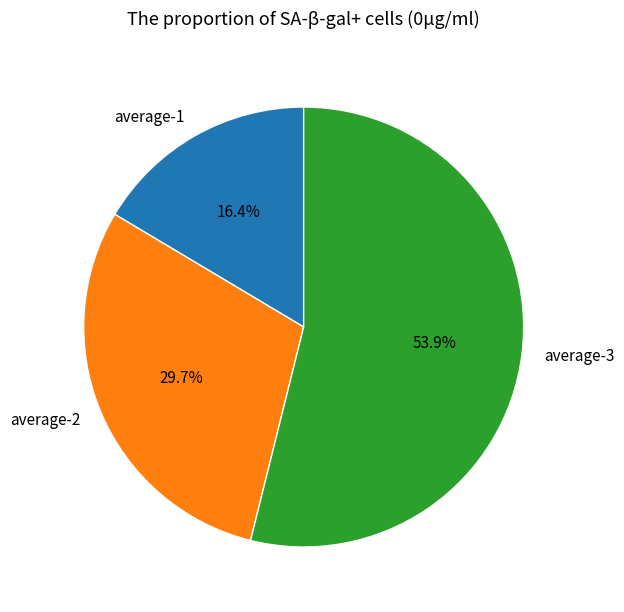

Combined, what portion of the pie is average-1 and average-2?

46.1%